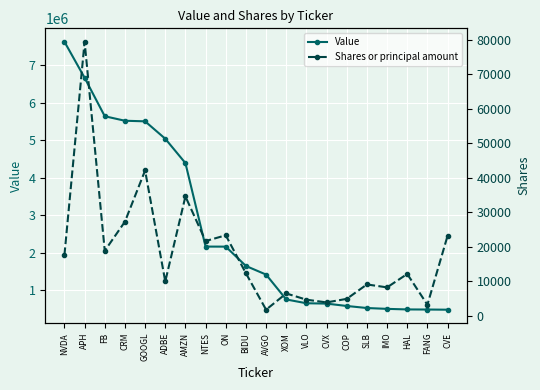

How many values in the Shares or principal amount series exceed 12270?

9